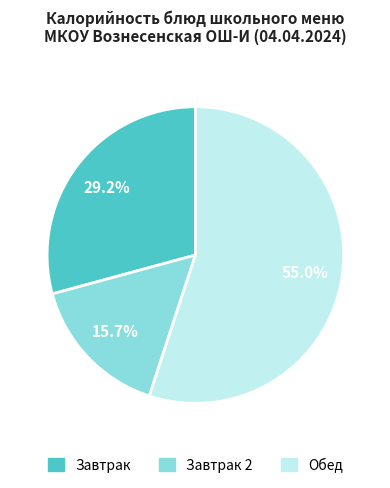

Count the number of slices in the pie.

3